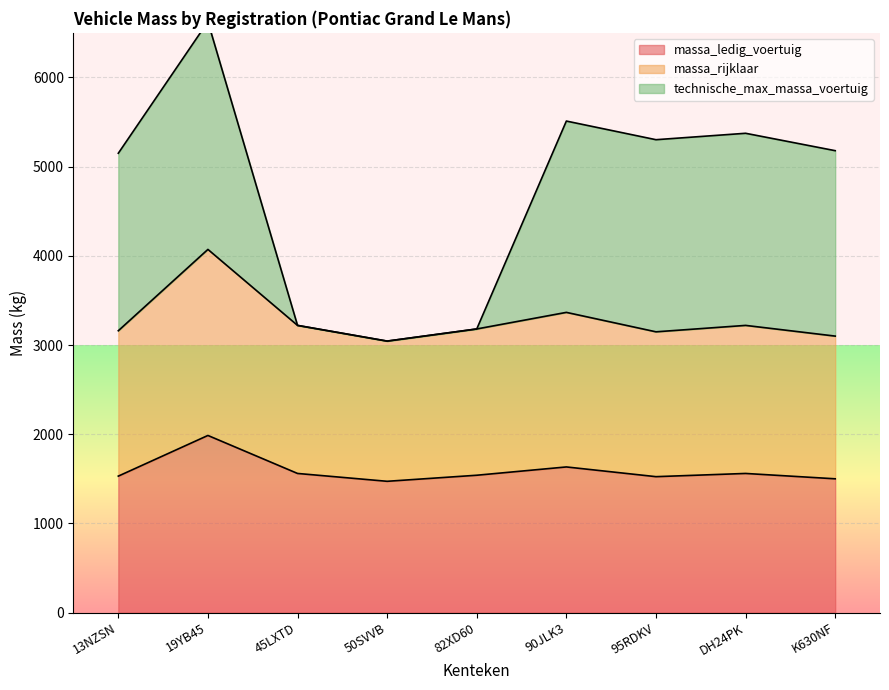

What is the average value of the massa_ledig_voertuig series?

1589